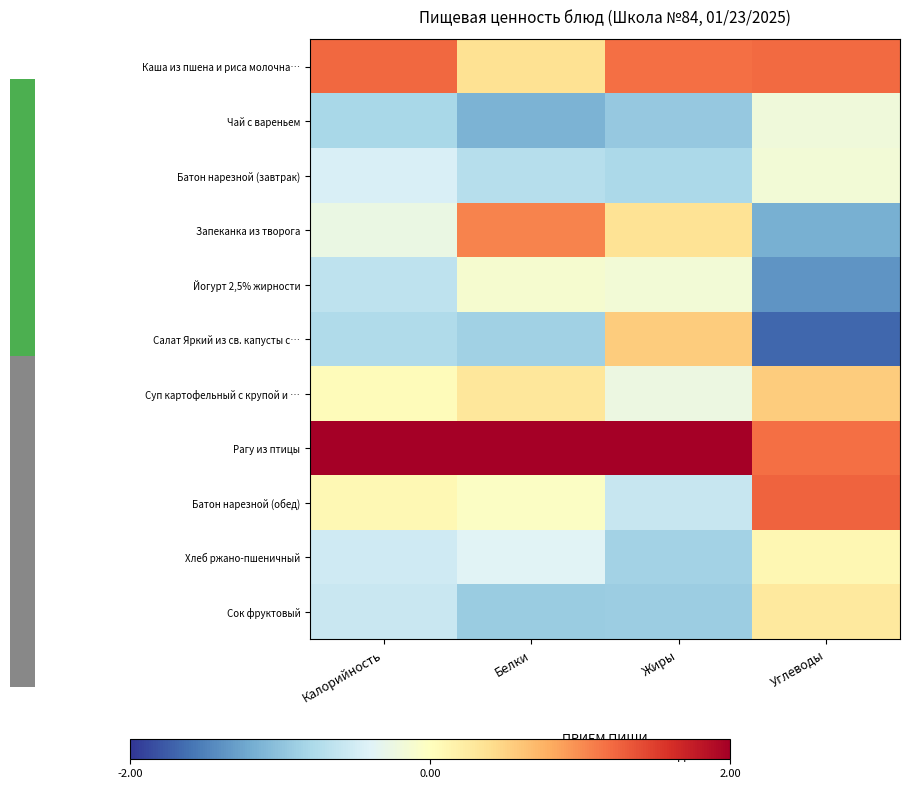

Count the number of categories in the chart.

4